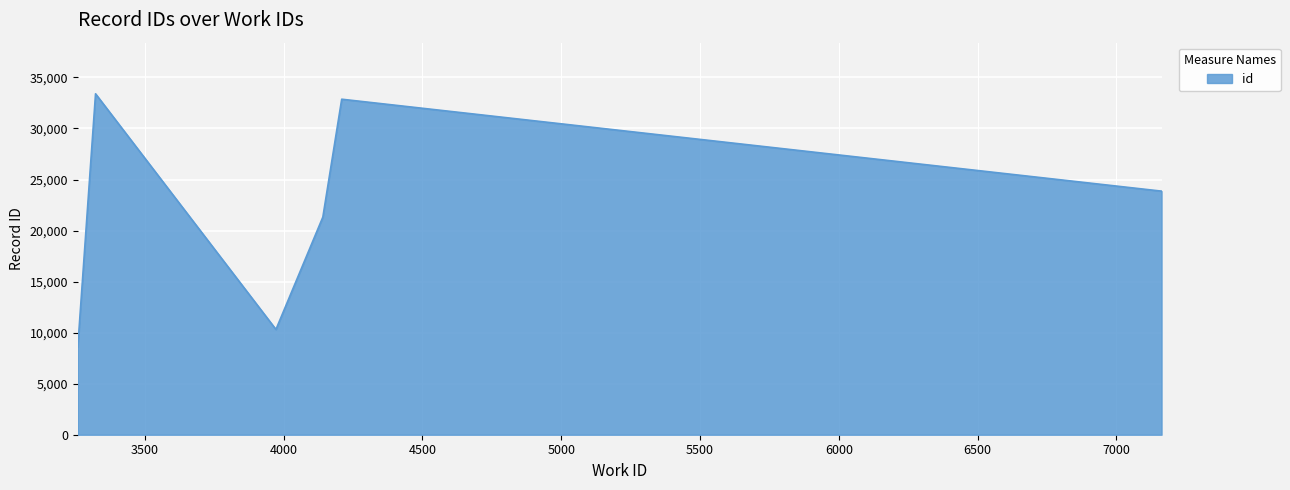

True or false: there are more than 2 points higher than both neighbors.

False